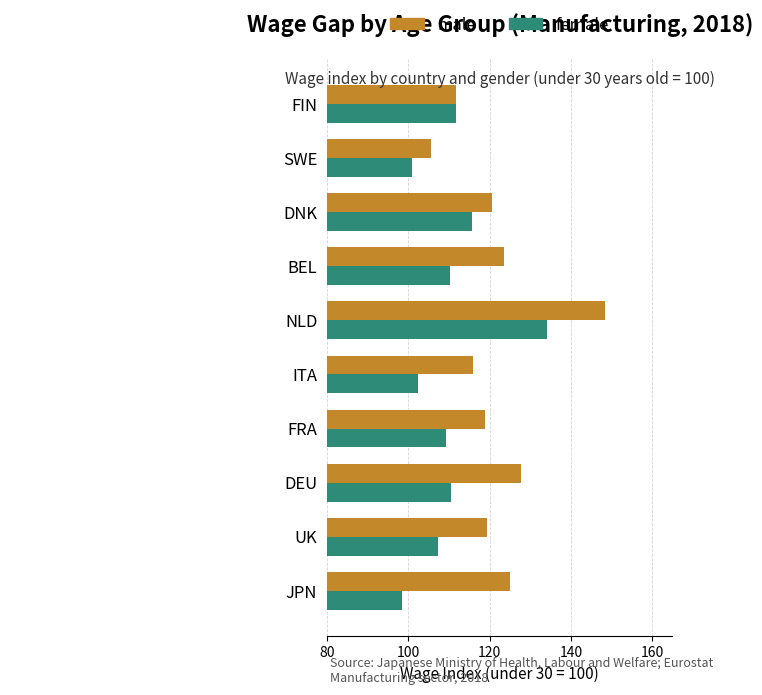

How many values in the male series exceed 120?

5